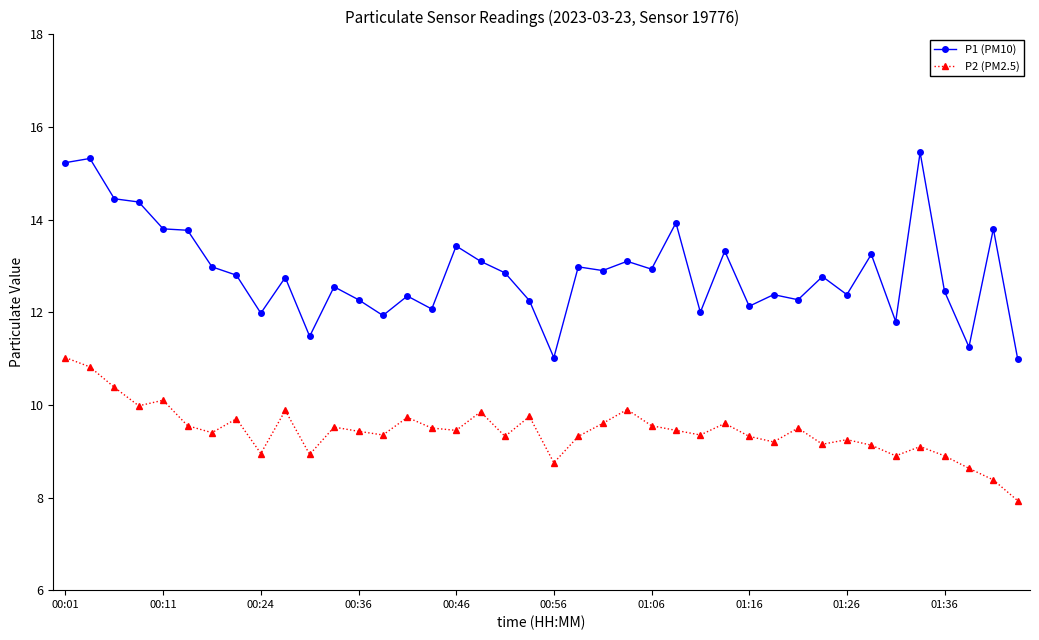

How many lines are shown in the chart?

2